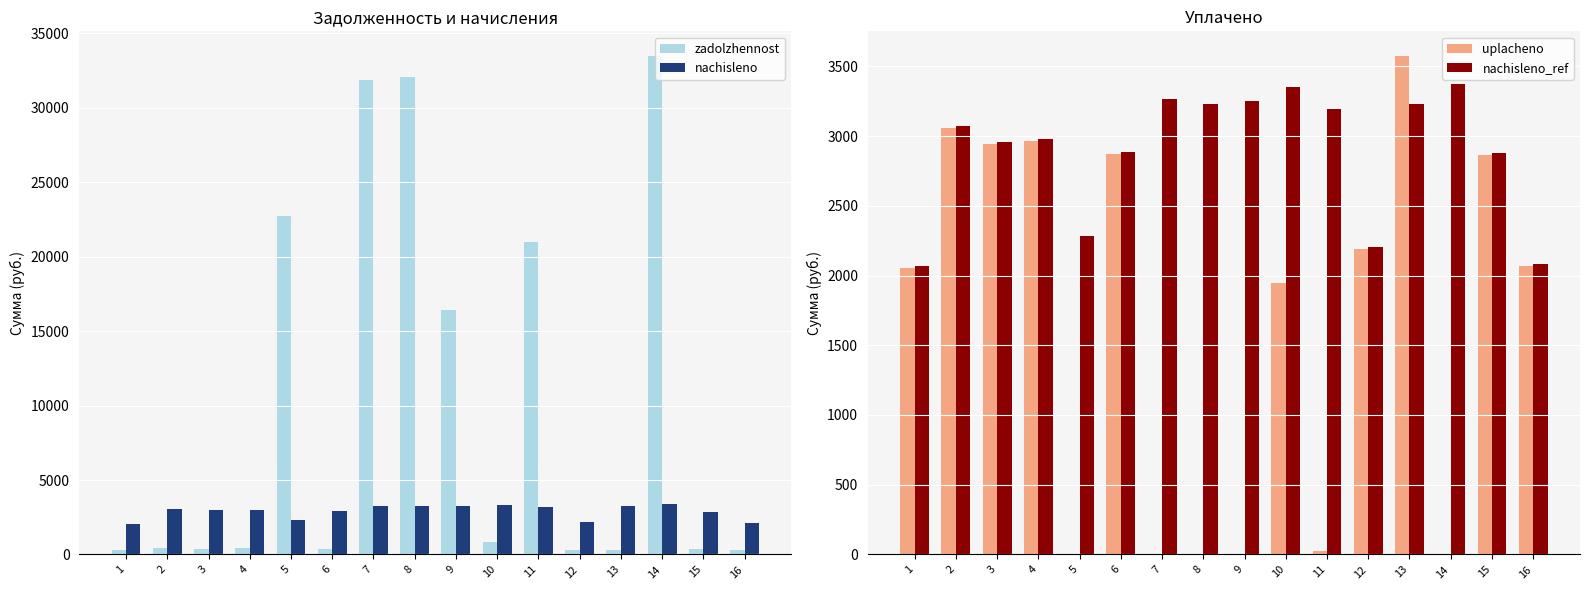

What are all the series names shown in the legend?

zadolzhennost, nachisleno, uplacheno, nachisleno_ref